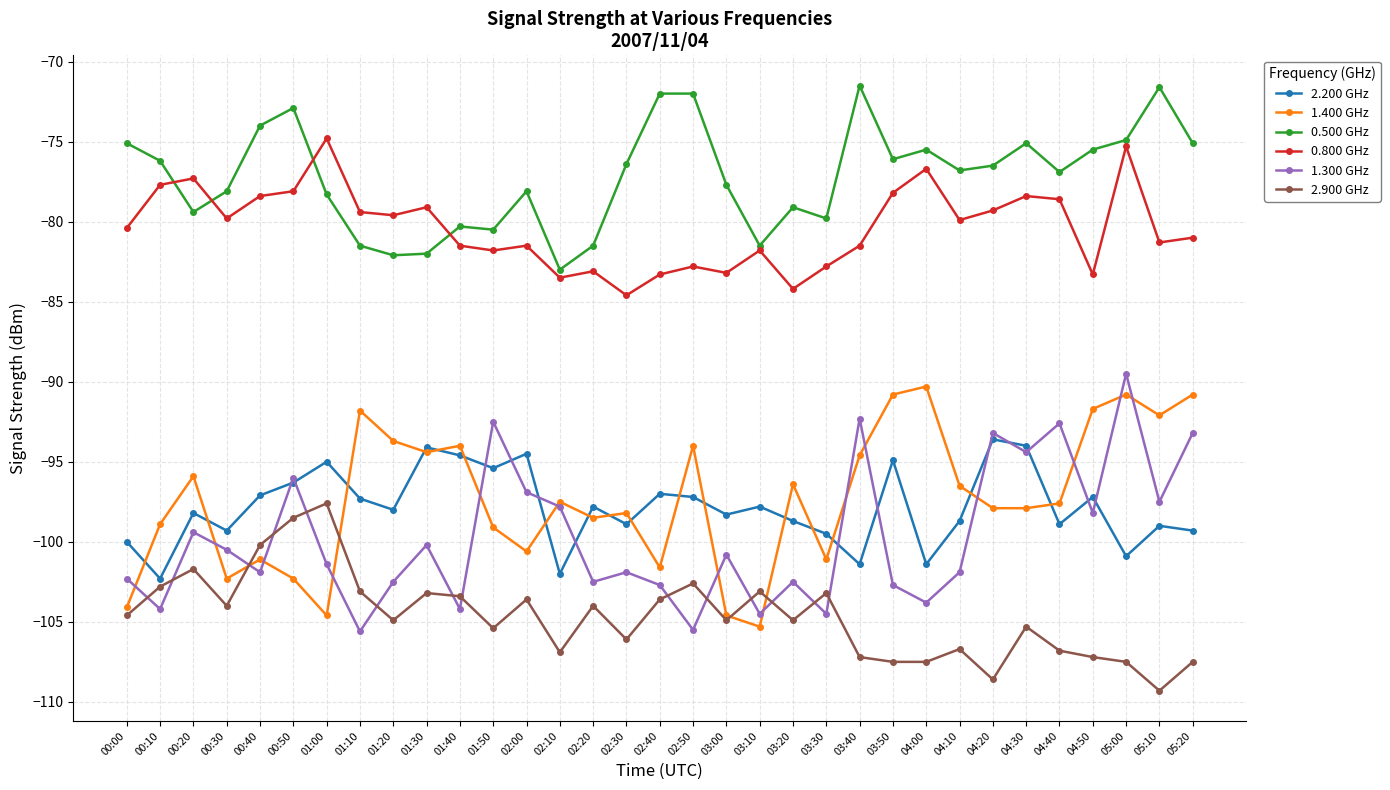

What is the sum of all 2.200 GHz values?

-3228.6